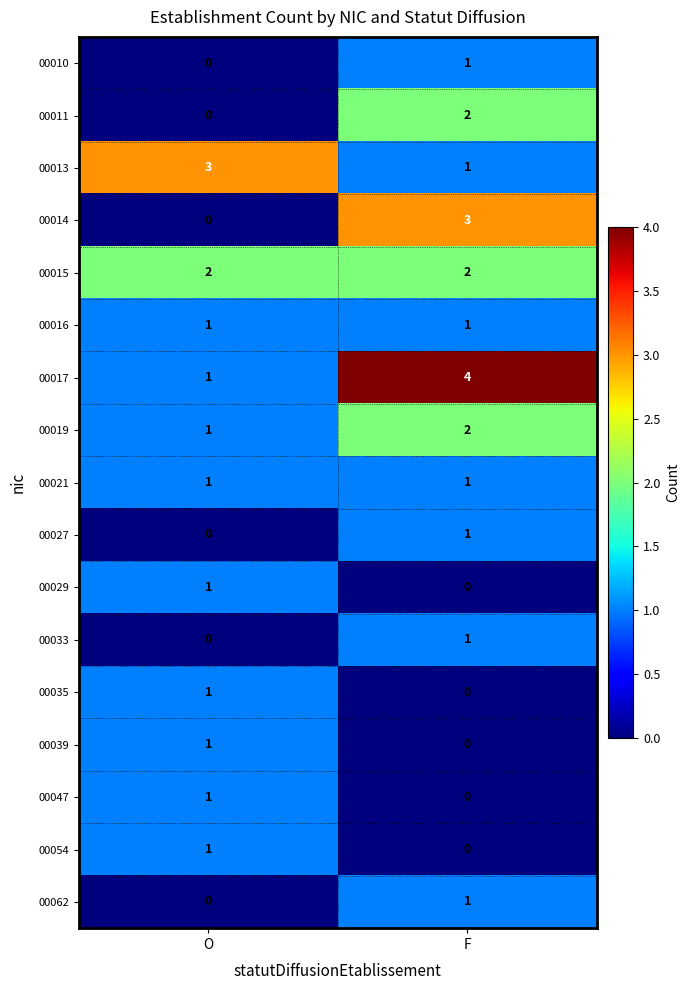

Is it true that 00062 equals 1 at F?

True